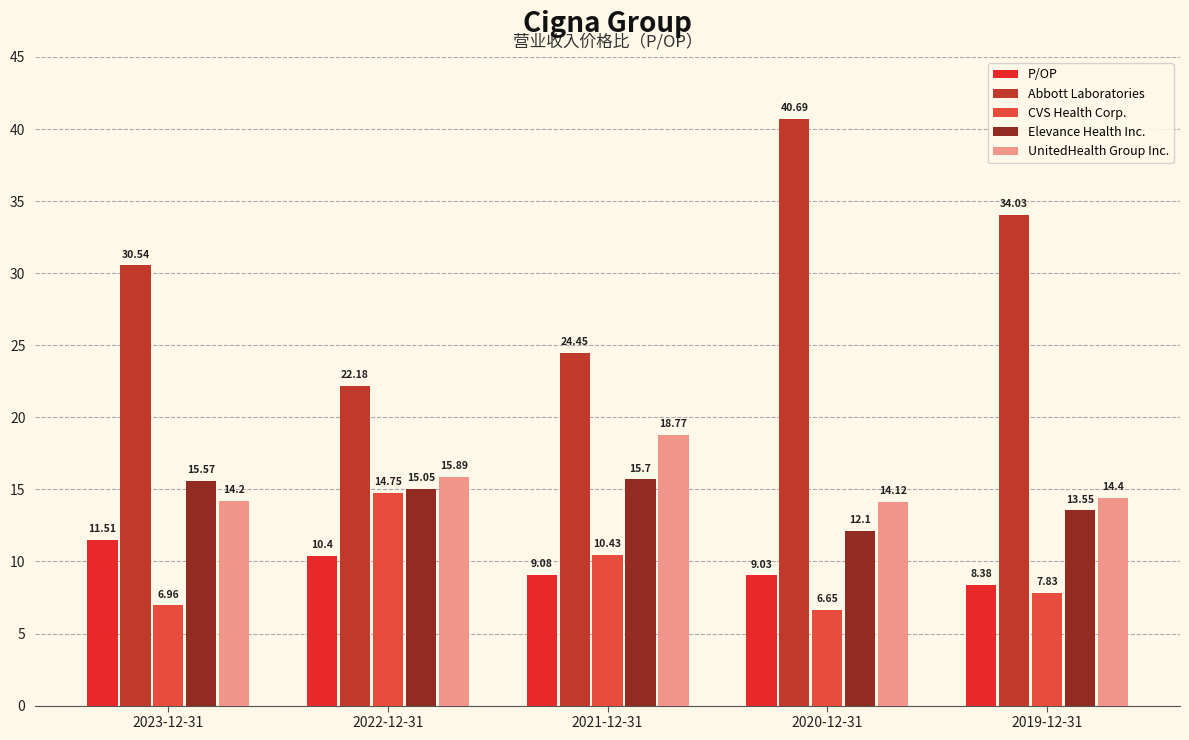

What is the average value of the UnitedHealth Group Inc. series?

15.5